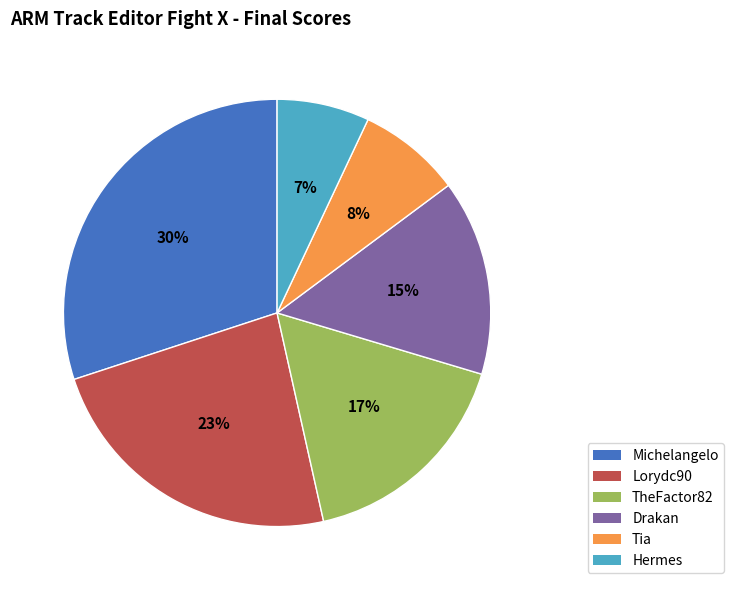

Rank the categories by value from highest to lowest.

Michelangelo, Lorydc90, TheFactor82, Drakan, Tia, Hermes